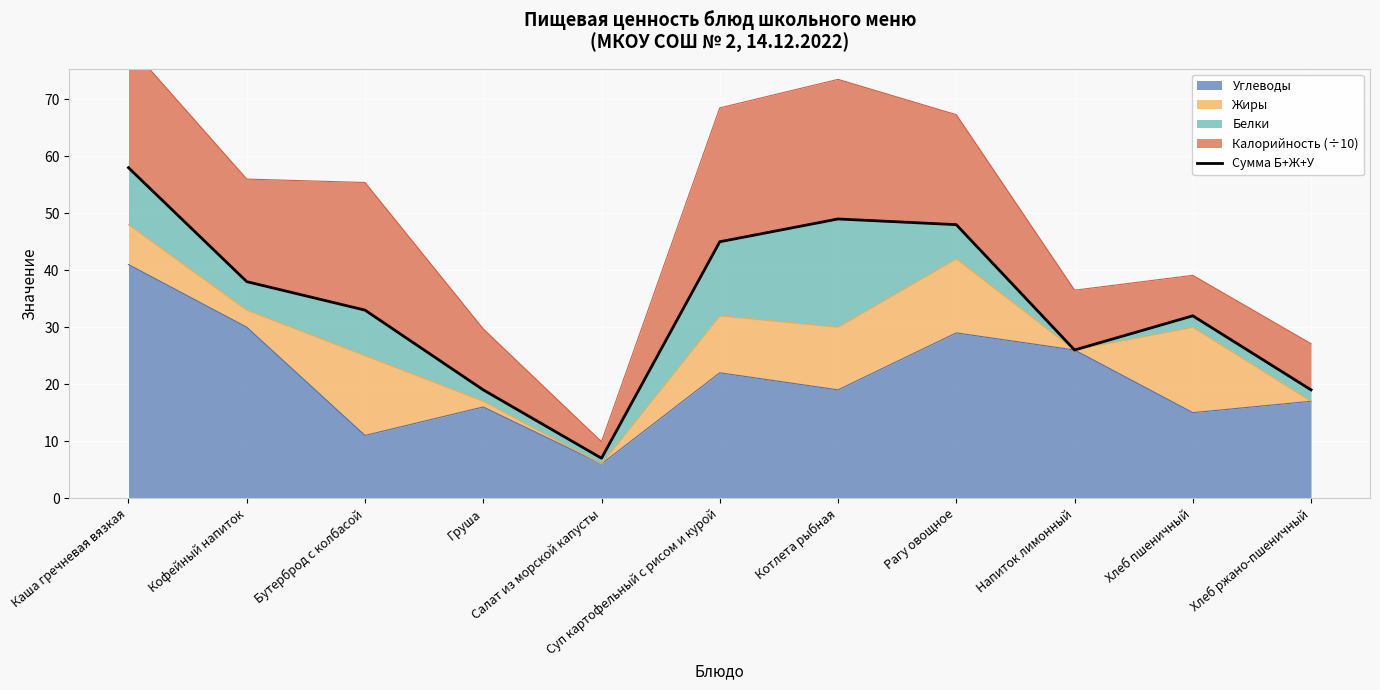

What is the label of the 1st point from the left?

Каша гречневая вязкая